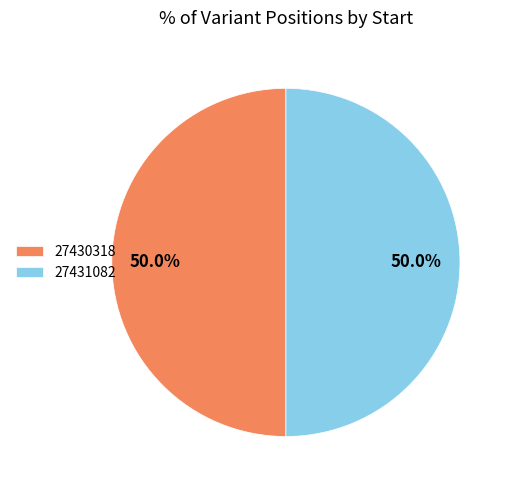

What is the ratio of the value at 27431082 to the value at 27430318?

1.0